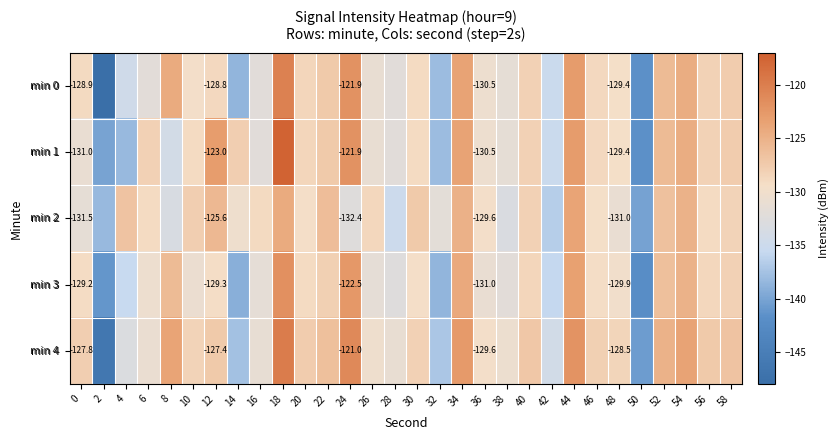

Between 38 and 10, which is larger?

10